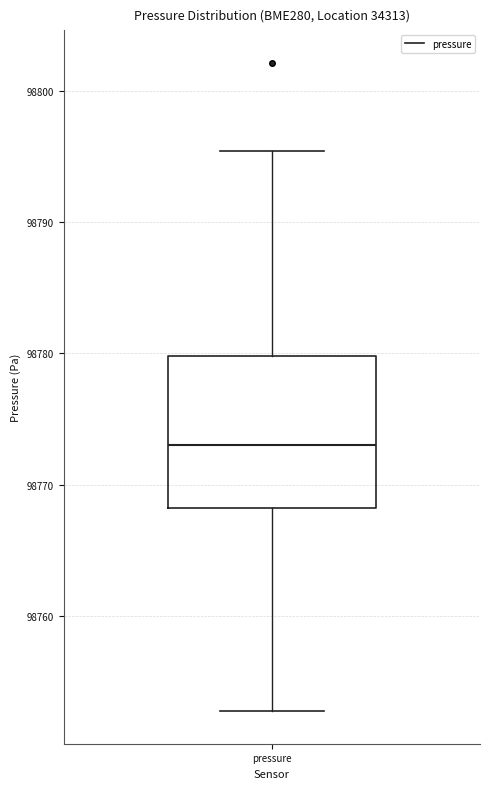

Read this box plot against the y-axis: the position of the median line, the range covered by the box, and the ends of both whiskers. The values are not printed on the chart, so give them approximately, as read against the axis.

median 98773, box 98768 to 98780, whiskers 98753 to 98795